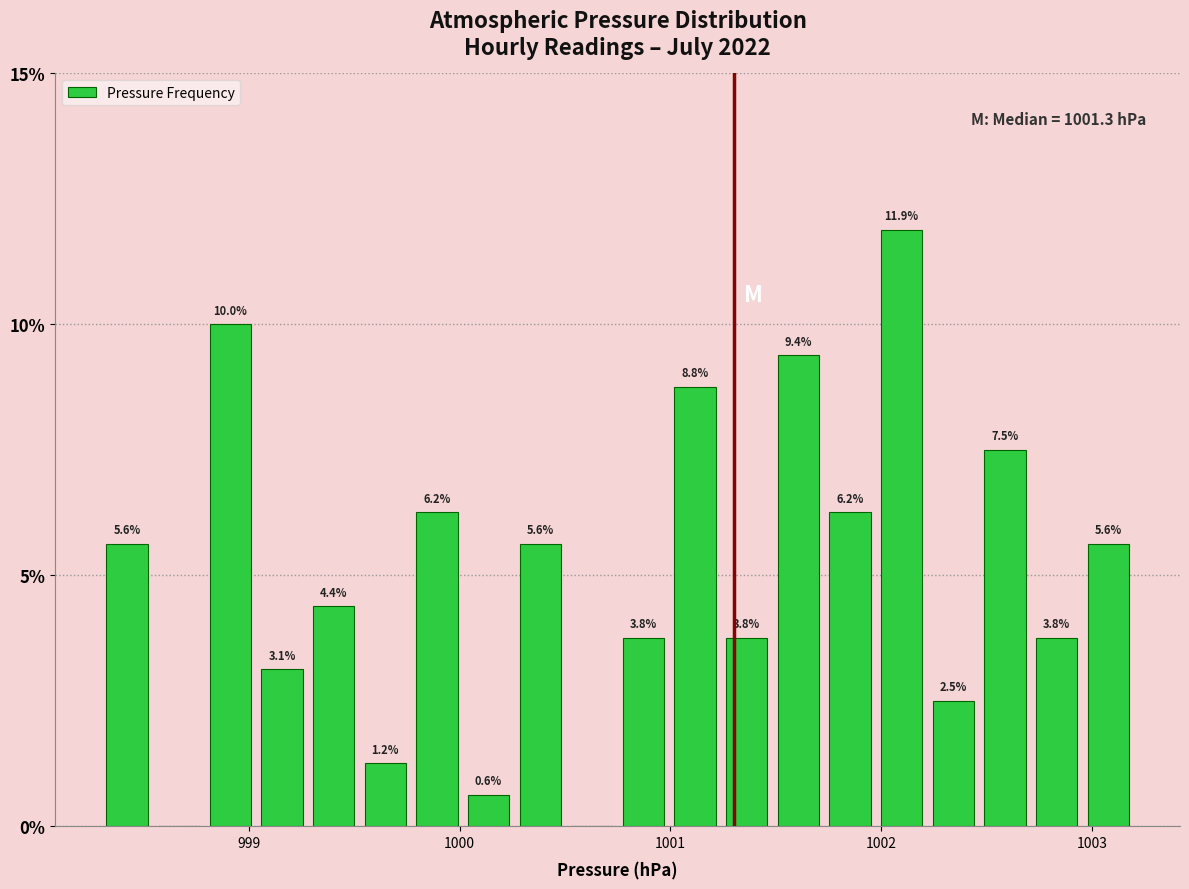

Read against the x-axis, roughly where is the centre of the tallest bar?

1002.1